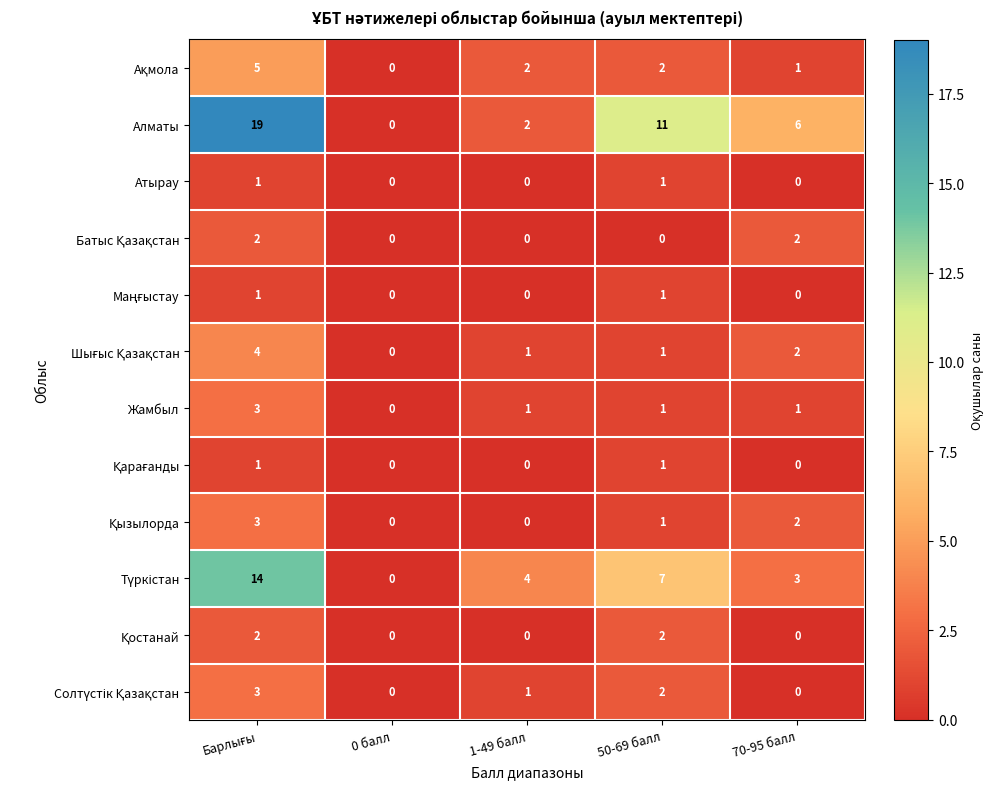

Count the number of data series in this chart.

12